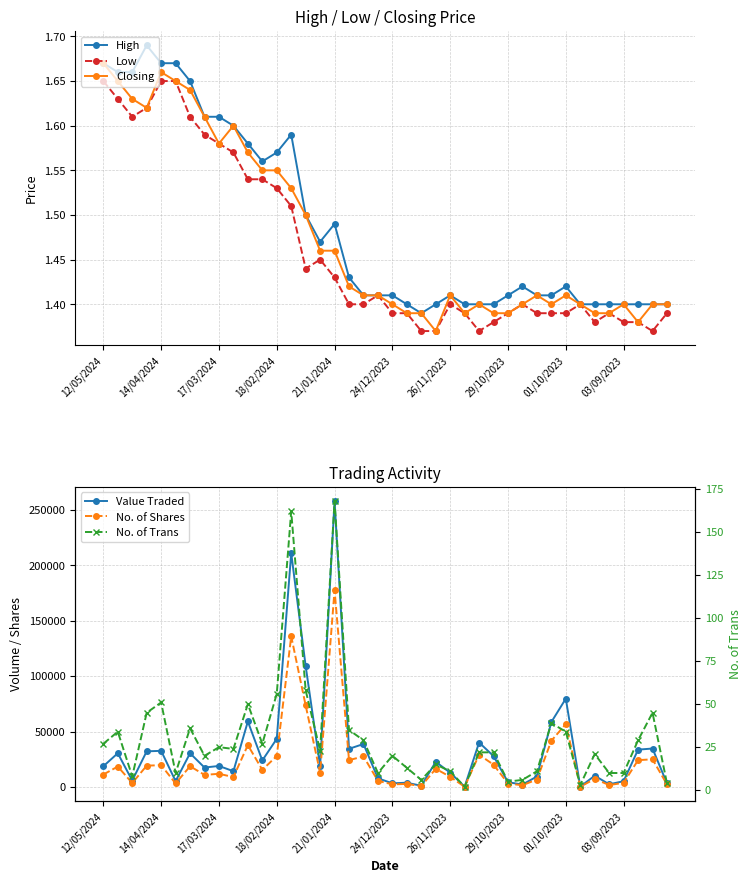

True or false: High has more than 1 interior local peaks.

True